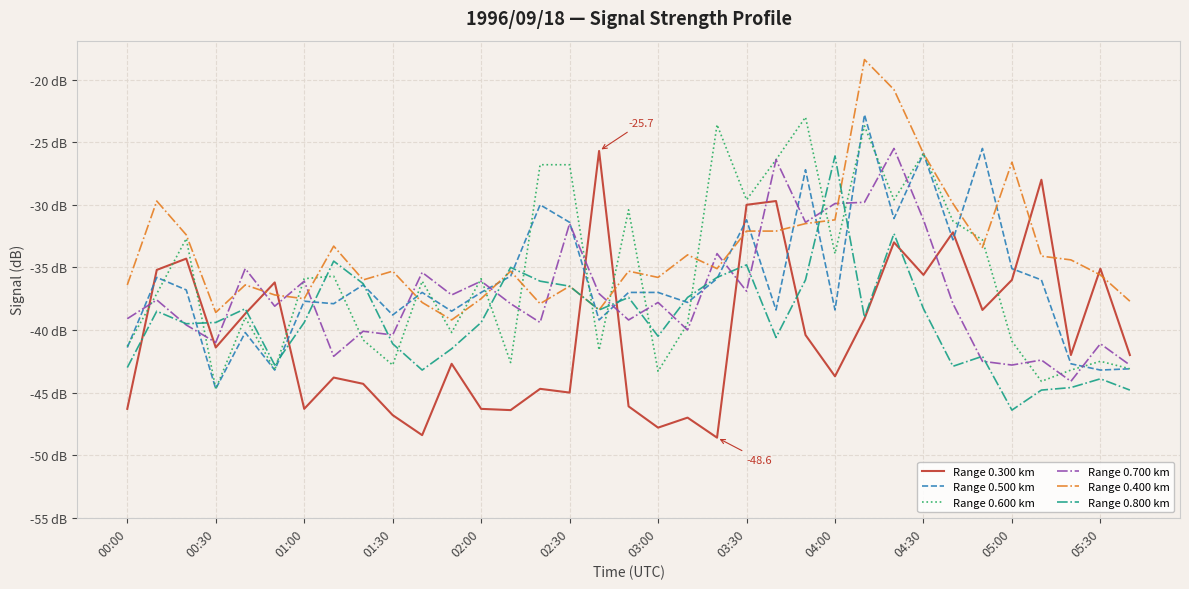

Does the chart display data point markers on the line(s)?

No